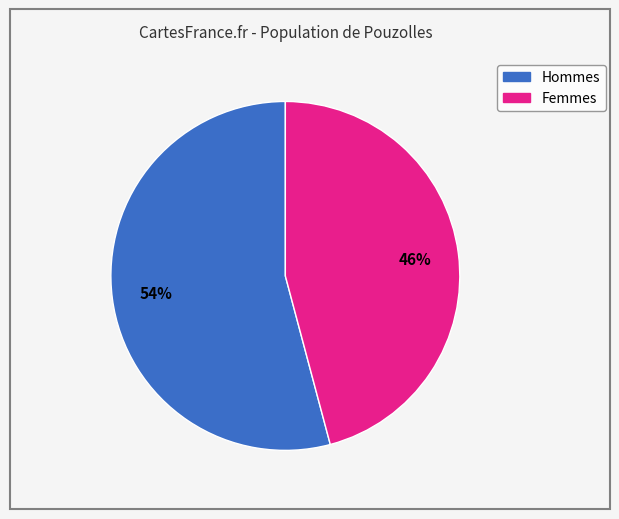

To the nearest percent, what is the average slice percentage?

50%